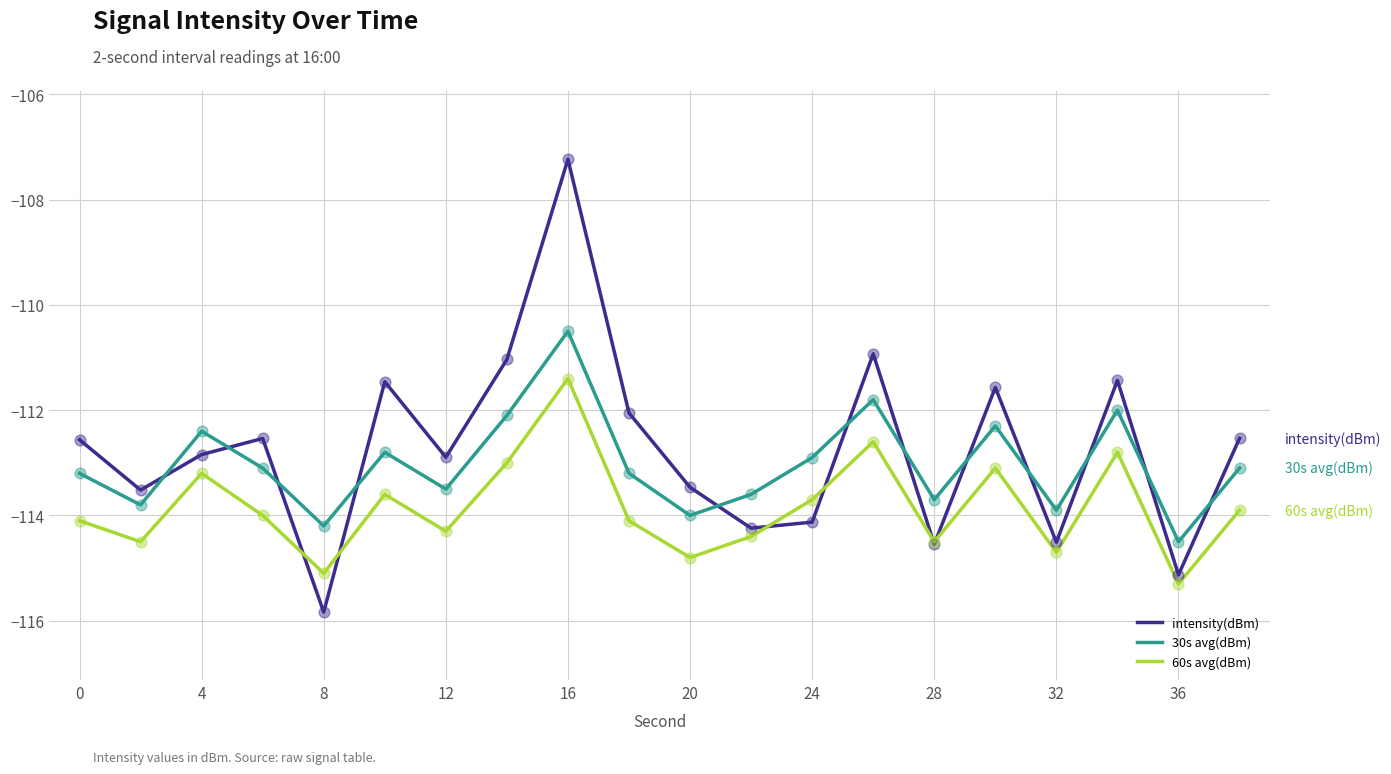

Which series has the largest range (max minus min)?

intensity(dBm)